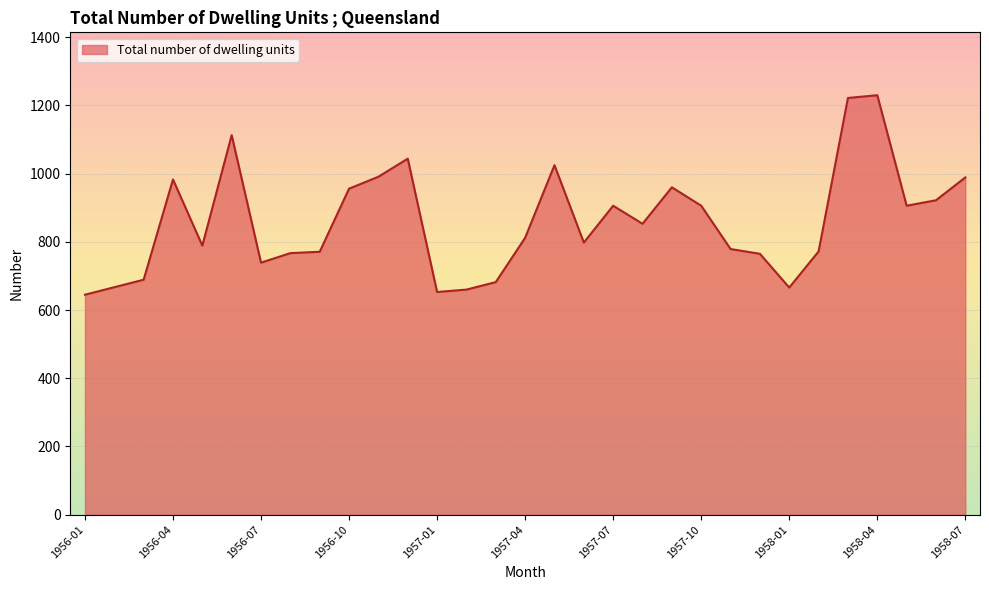

What is the maximum value shown in the chart?

1230